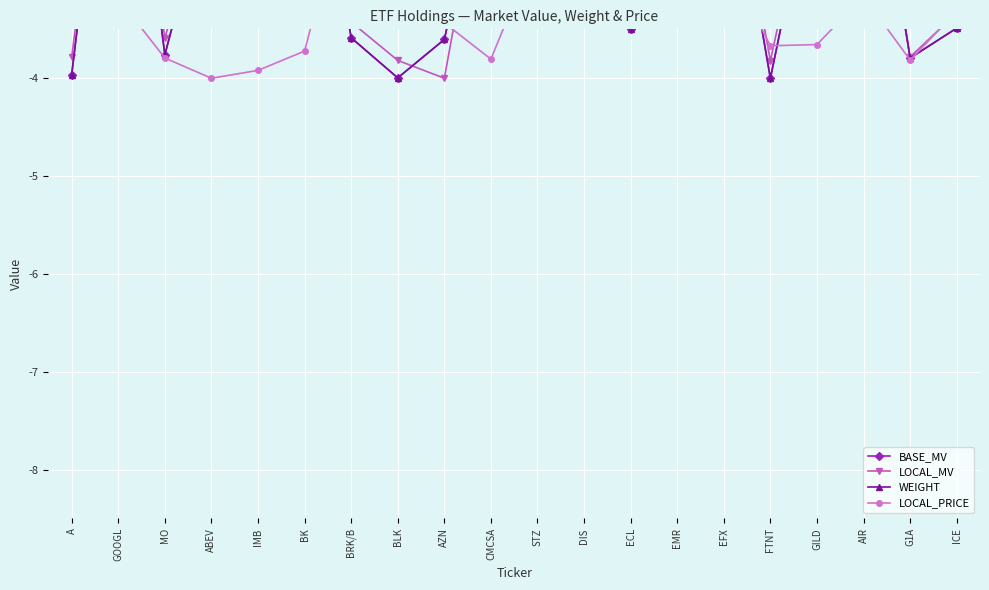

At which label does LOCAL_MV first exceed -2?

GOOGL